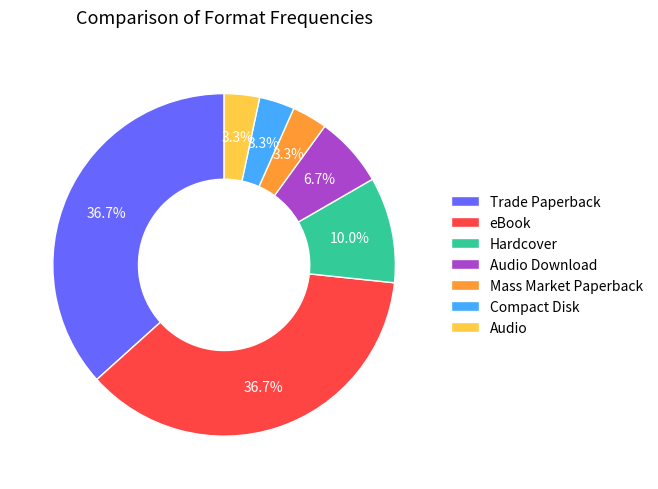

How much of the chart is everything except Audio?

96.7%